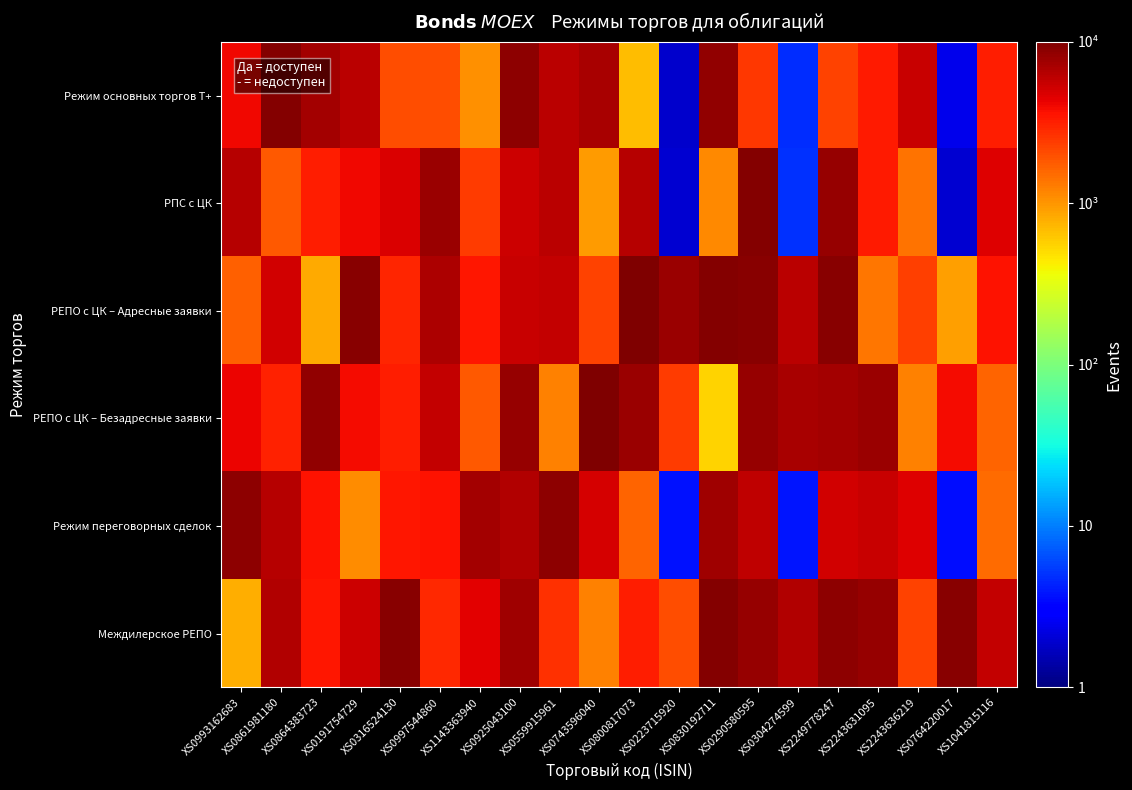

What is the spread (max minus min) of values at XS0925043100?

3343.4